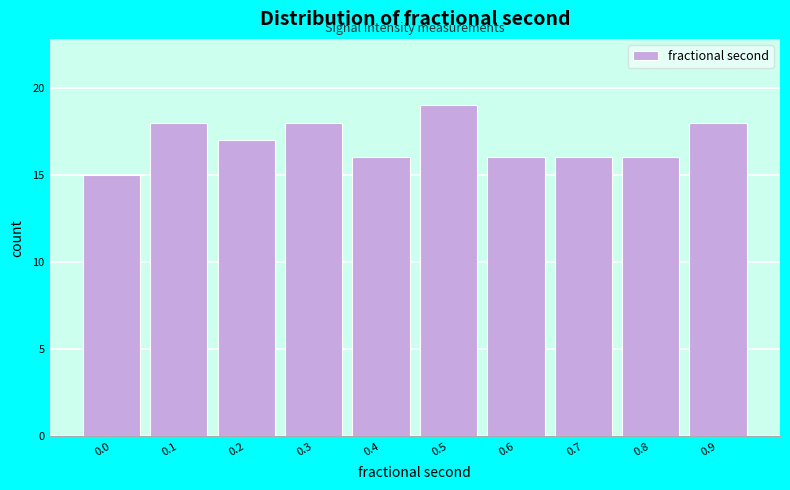

Reading right to left, what are all the values shown in this chart?

18	16	16	16	19	16	18	17	18	15